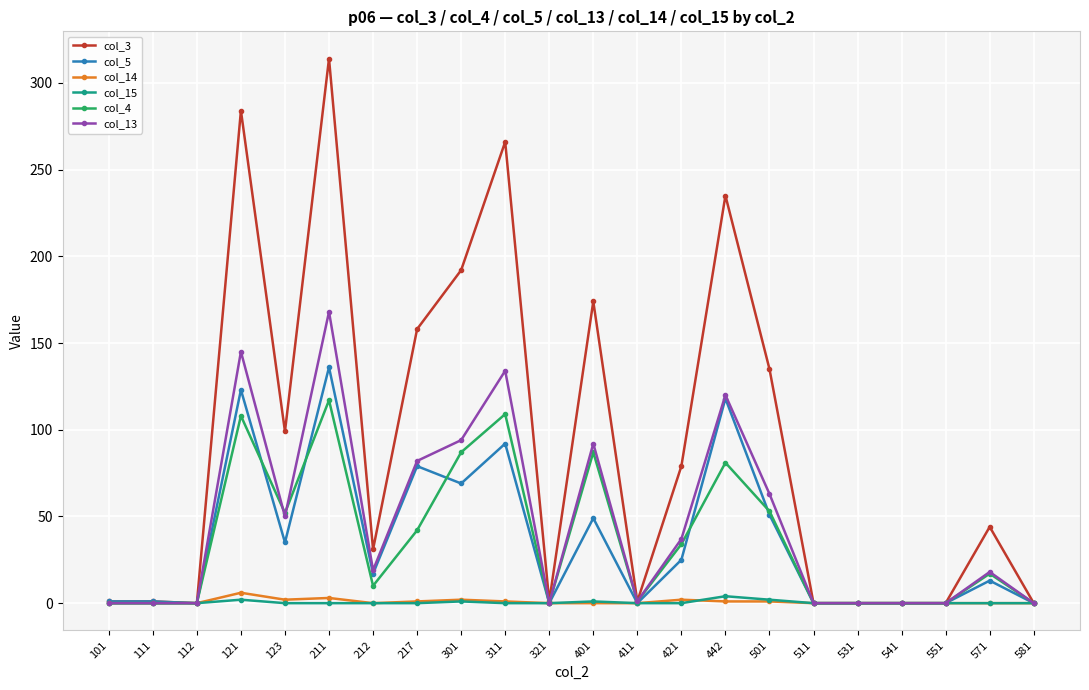

Is it true that col_5 equals -80 at 551?

False